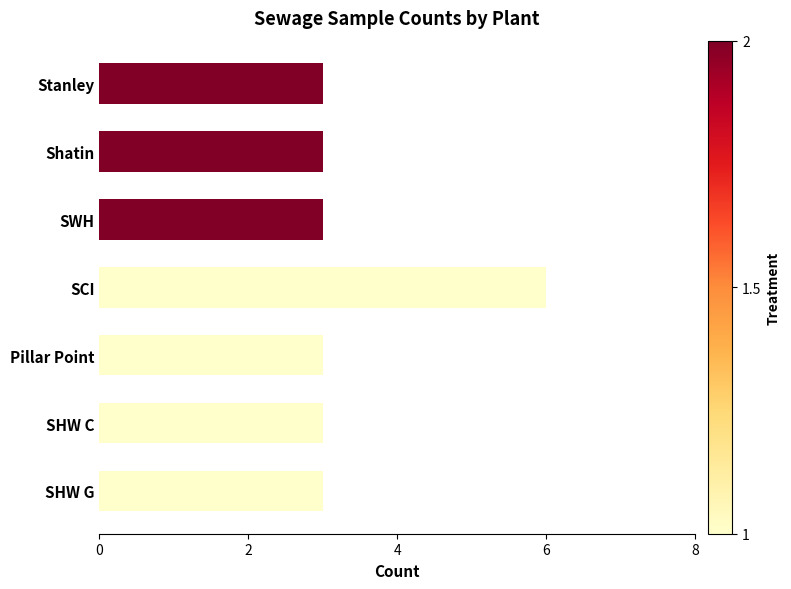

What is the greatest value displayed?

6